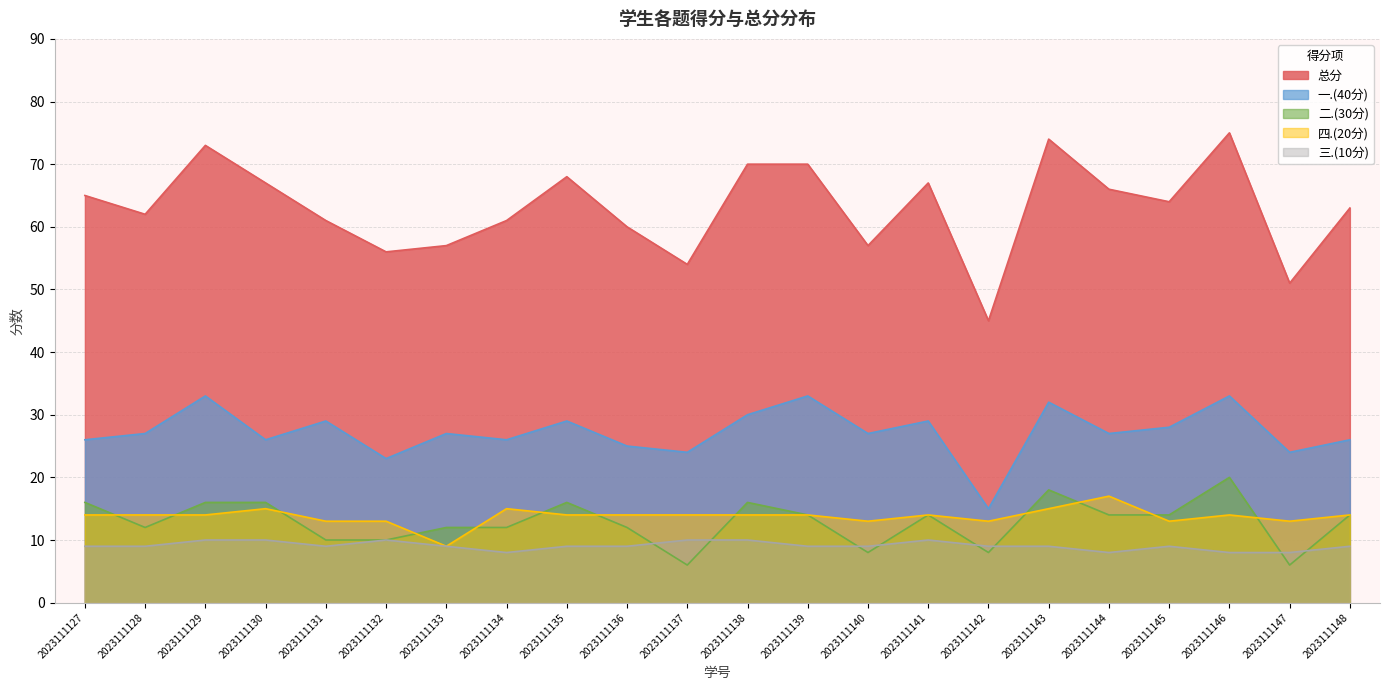

What is the spread (max minus min) of values at 2023111139?

61